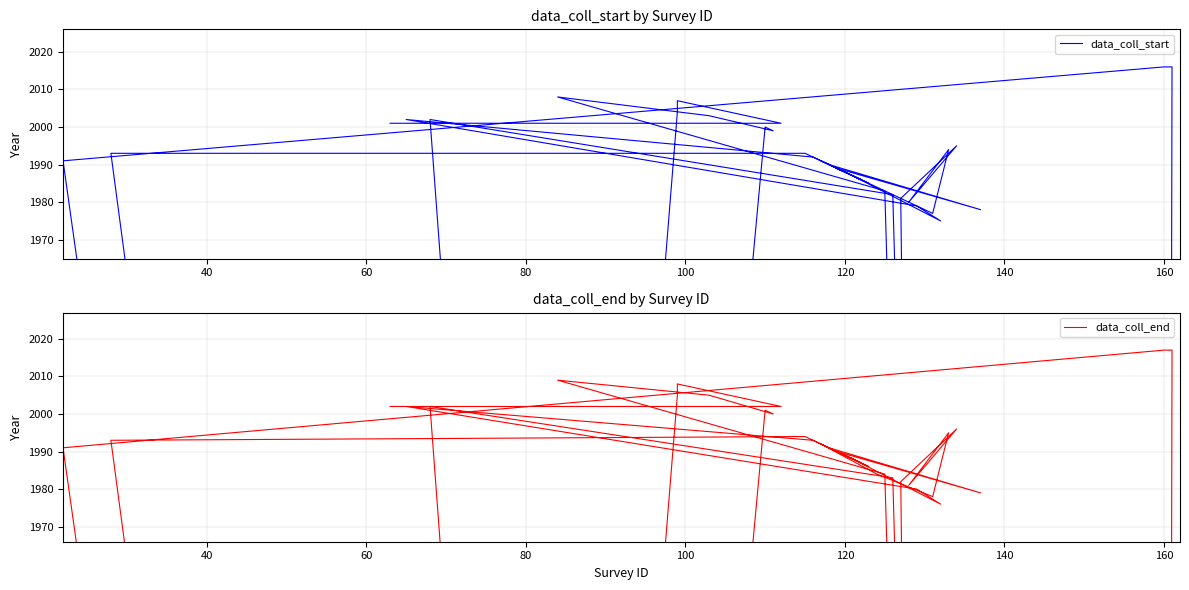

Is it true that data_coll_start equals 780 at 40?

False